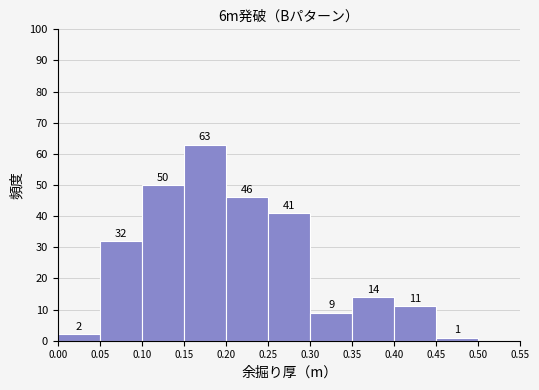

Which range on the x-axis has the tallest bar?

0.15 to 0.20